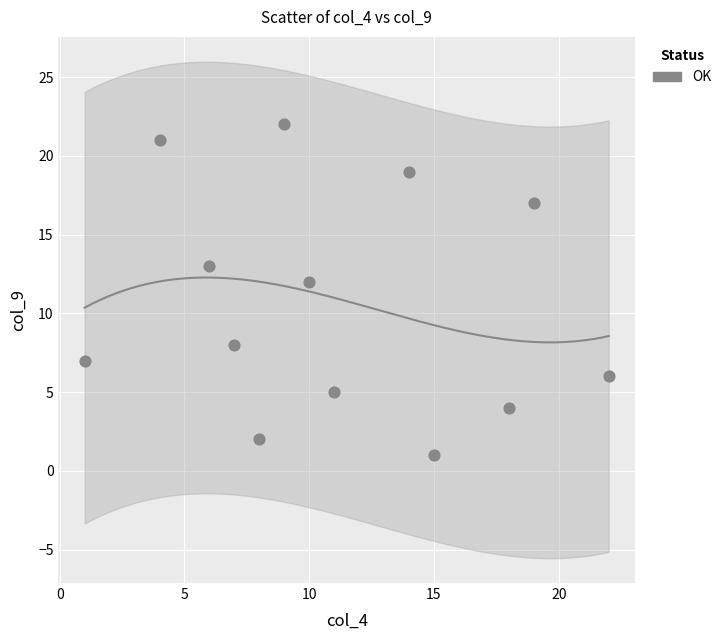

What is the range of X values (max minus min)?

21